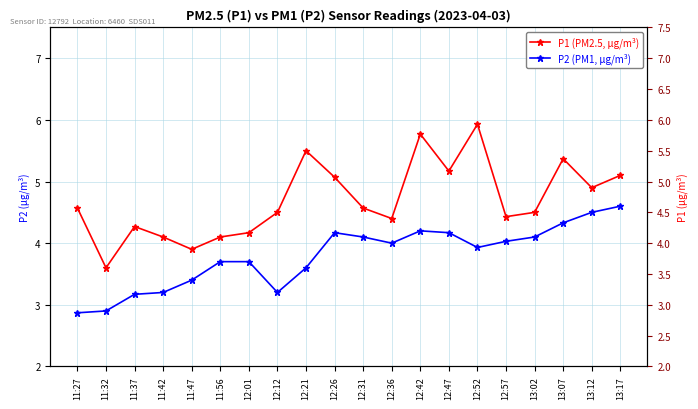

True or false: P1 (PM2.5, µg/m³) and P2 (PM1, µg/m³) intersect in this chart.

False